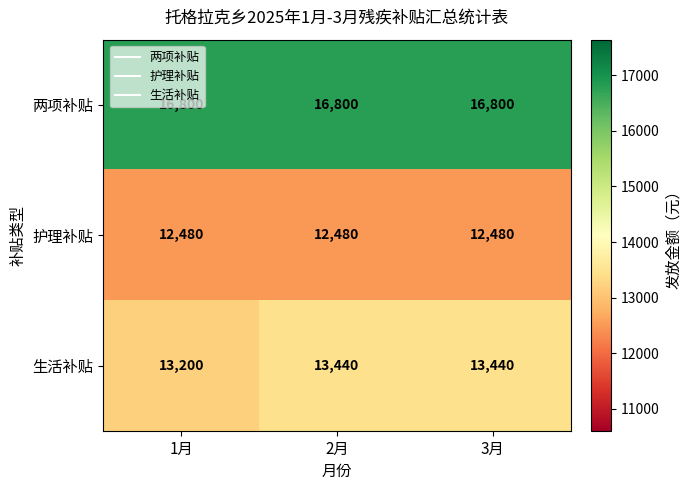

How many distinct data groups are displayed?

3